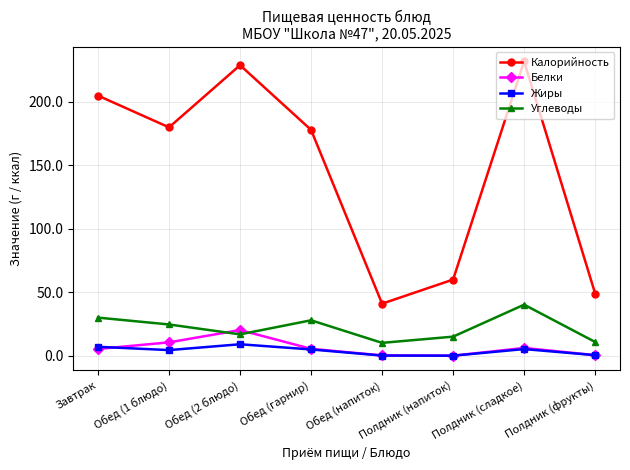

How many distinct data groups are displayed?

4